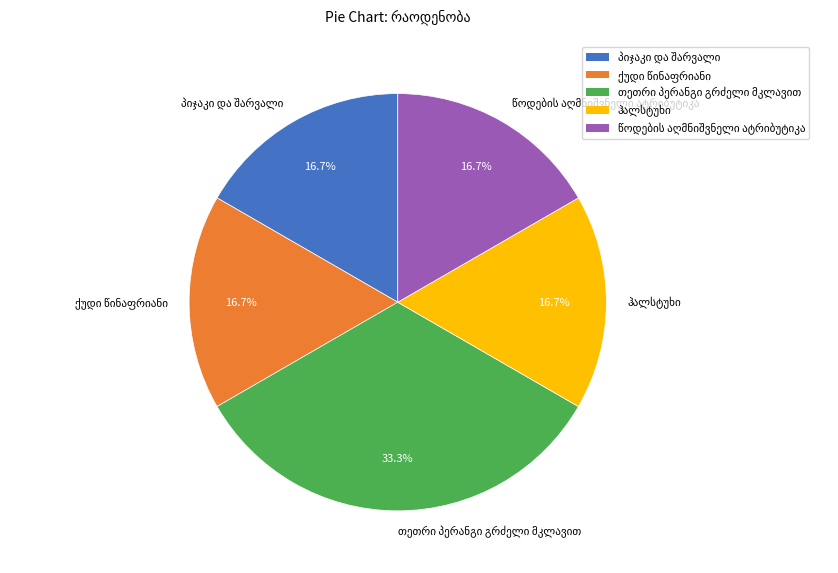

Does any single category account for the majority?

No